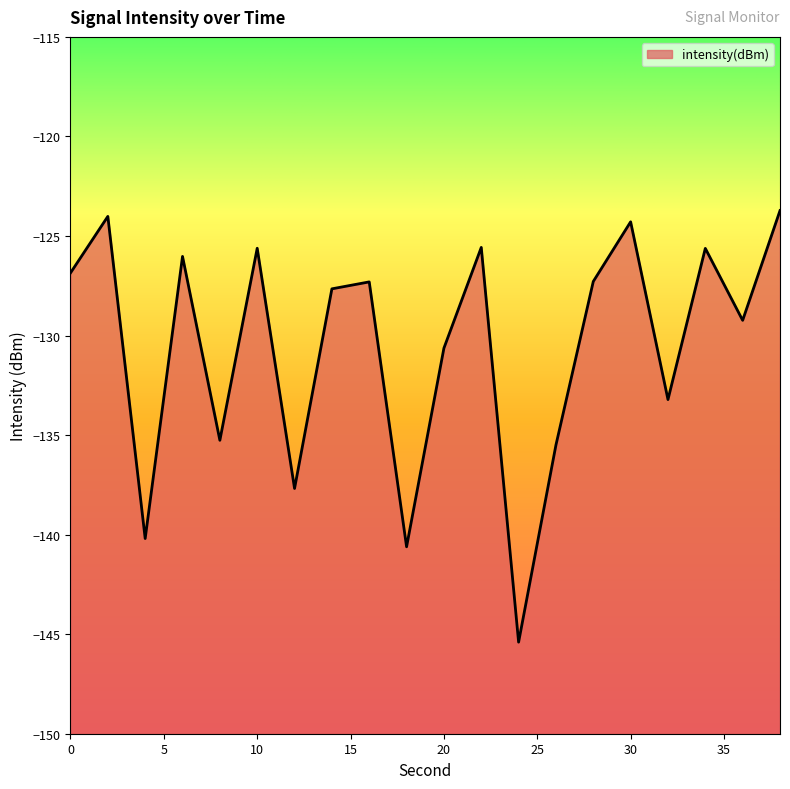

What is the approximate value at 28?

-127.3